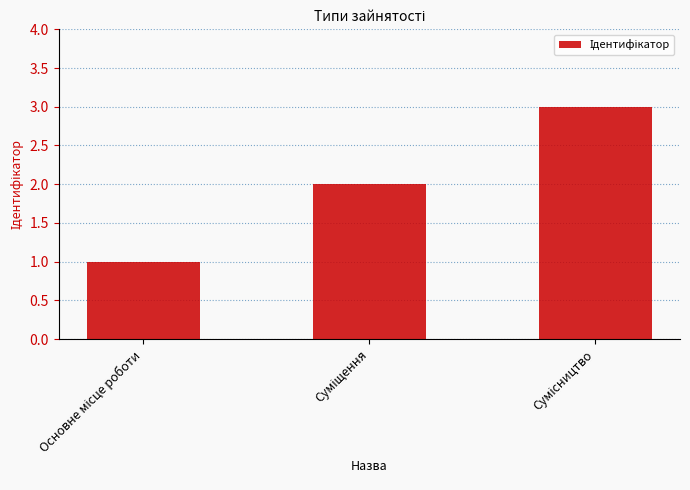

Does the chart contain any negative values?

No